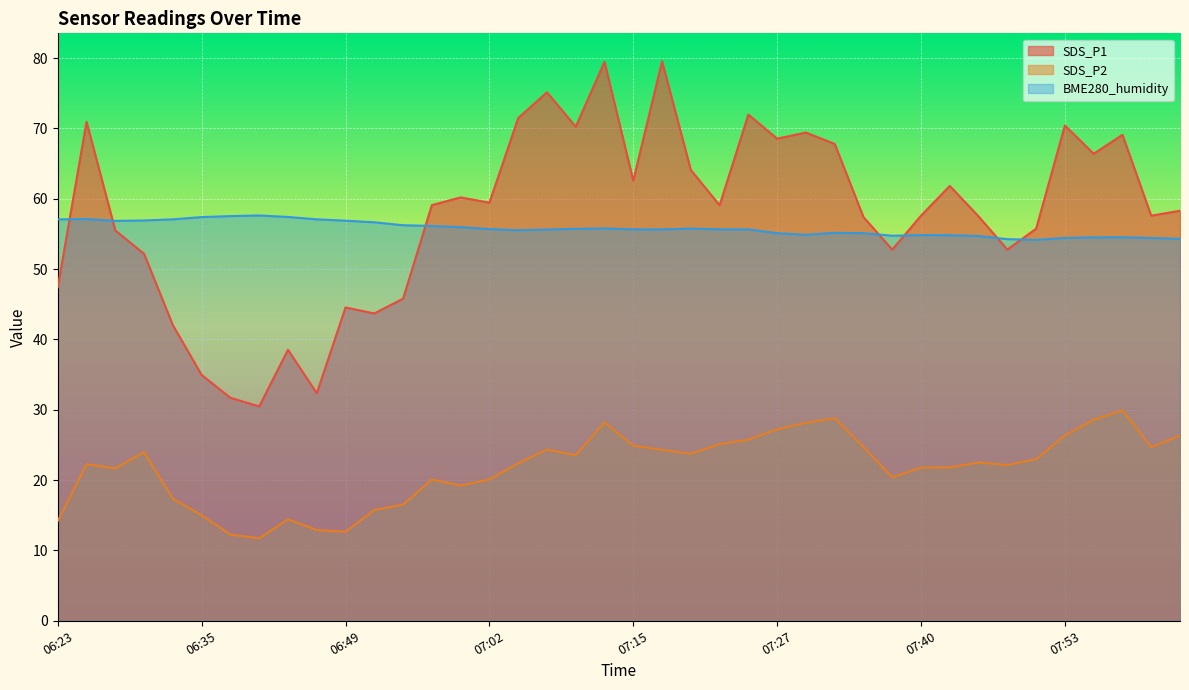

At 06:33, list the series in order from smallest to largest.

SDS_P2, SDS_P1, BME280_humidity